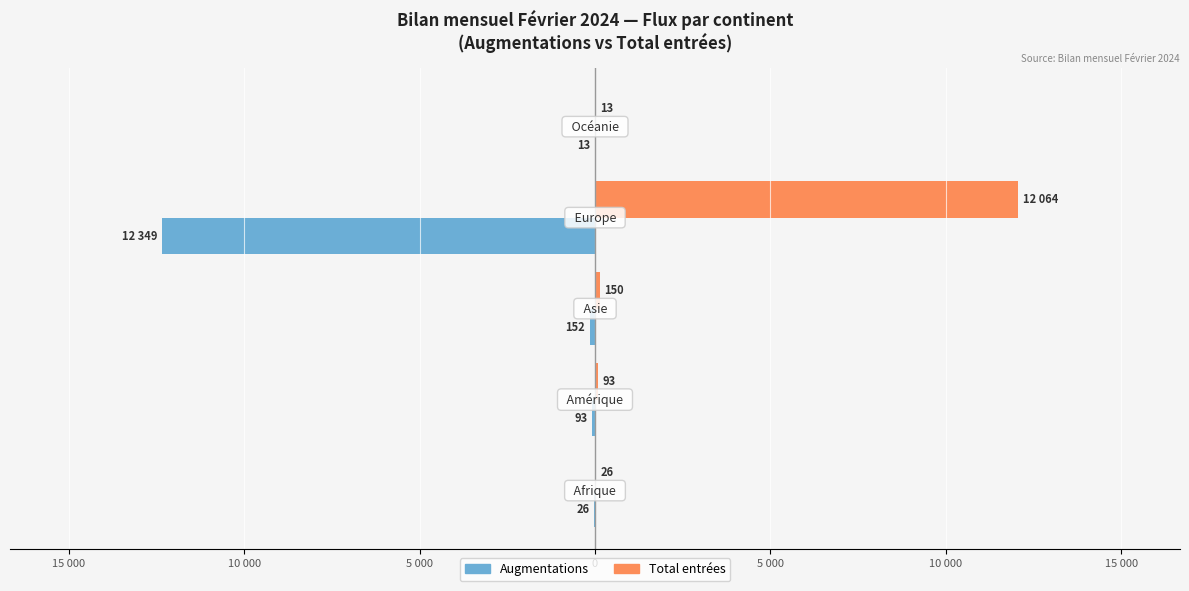

Rank the series by their maximum value, from lowest to highest.

Augmentations, Total entrées